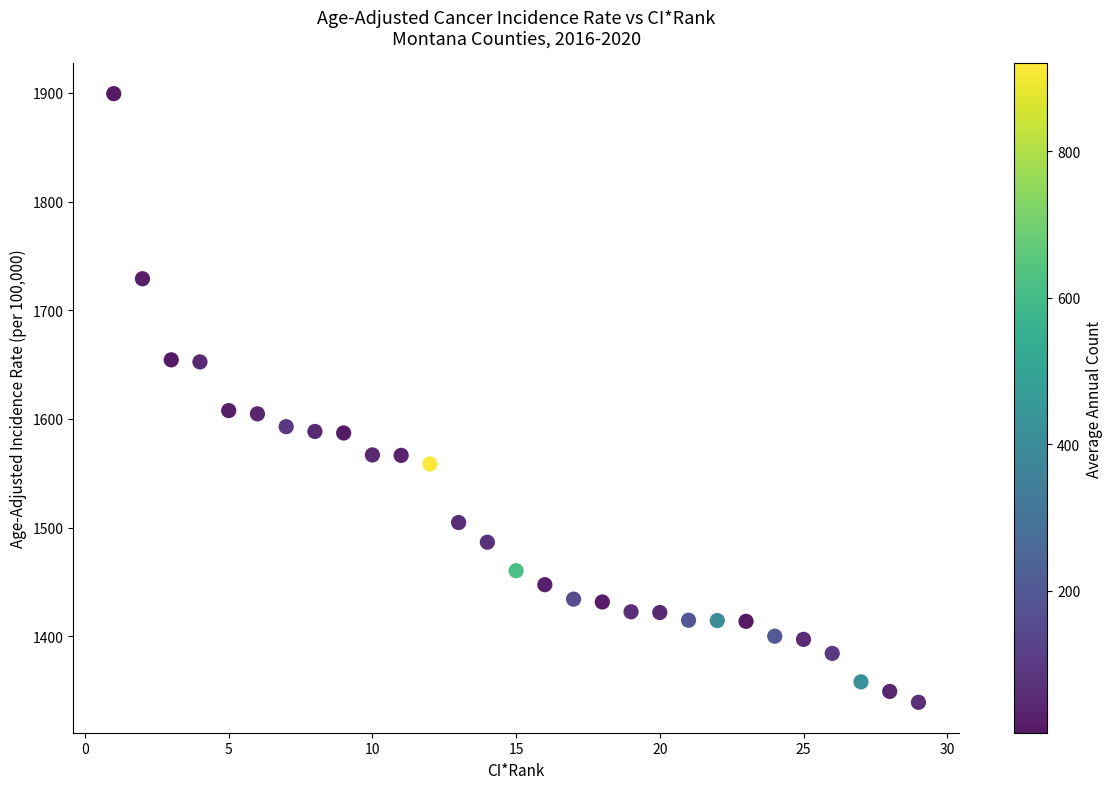

What is the range of X values (max minus min)?

28.0